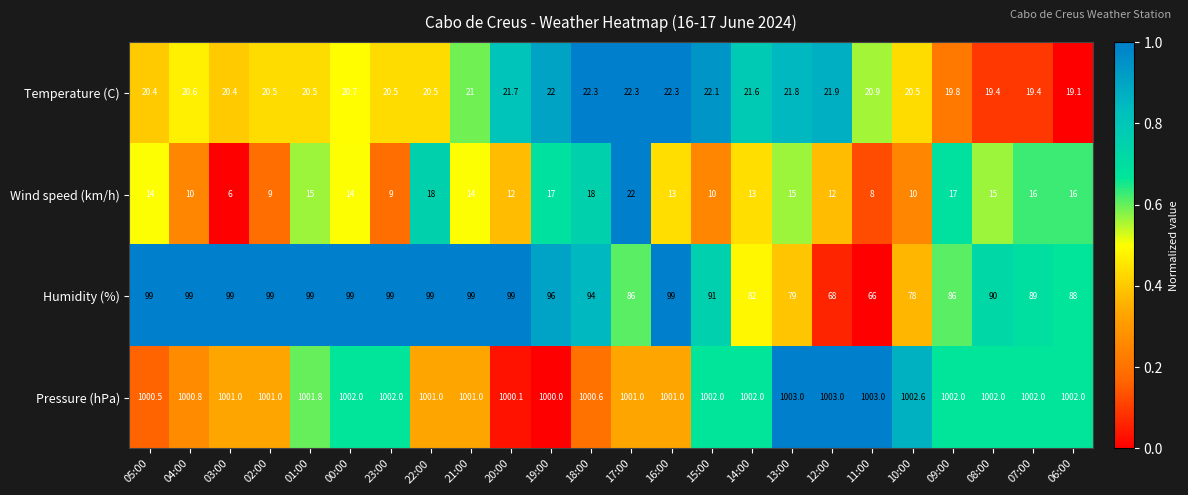

At which label does Temperature (C) reach its minimum?

06:00